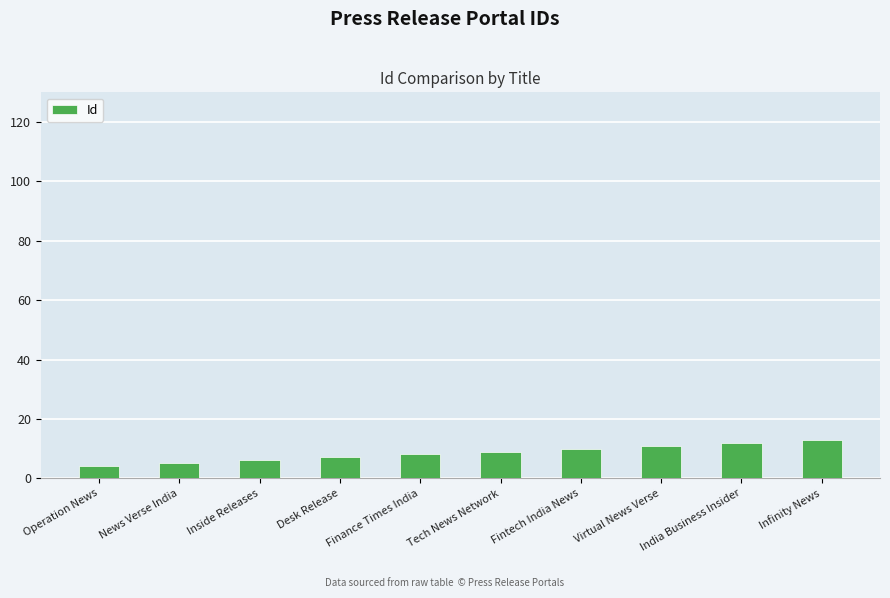

Between Desk Release and Tech News Network, which is larger?

Tech News Network